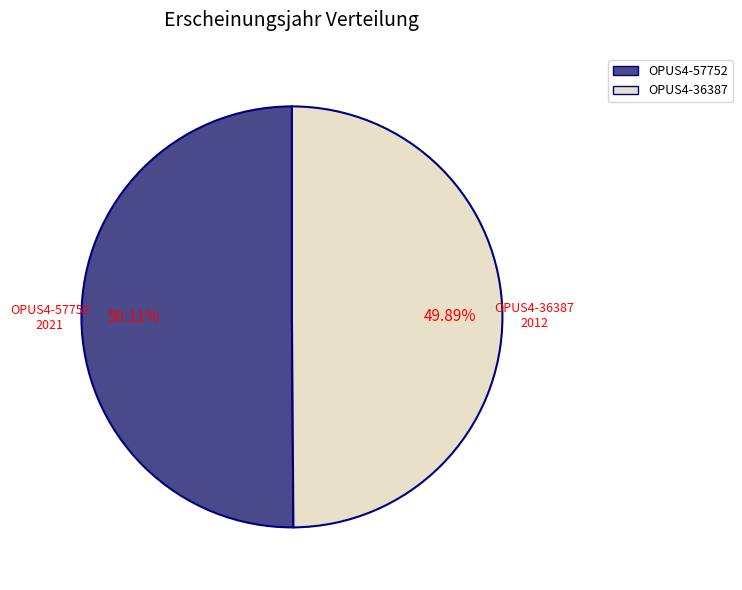

Approximately how many times larger is the value at OPUS4-36387 compared to OPUS4-57752?

1.0